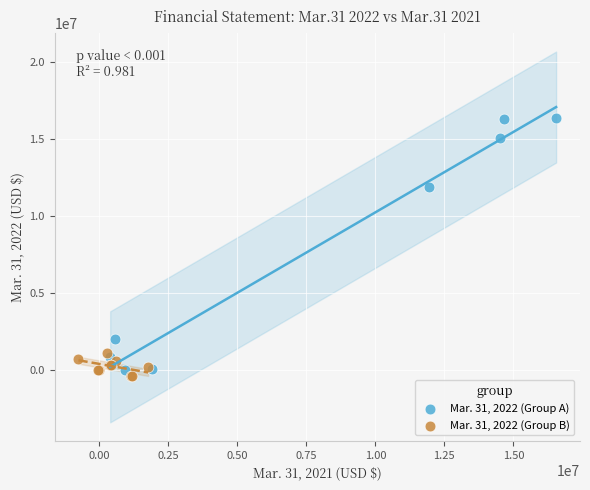

Which series contains the lowest Y value?

Mar. 31, 2022 (Group B)